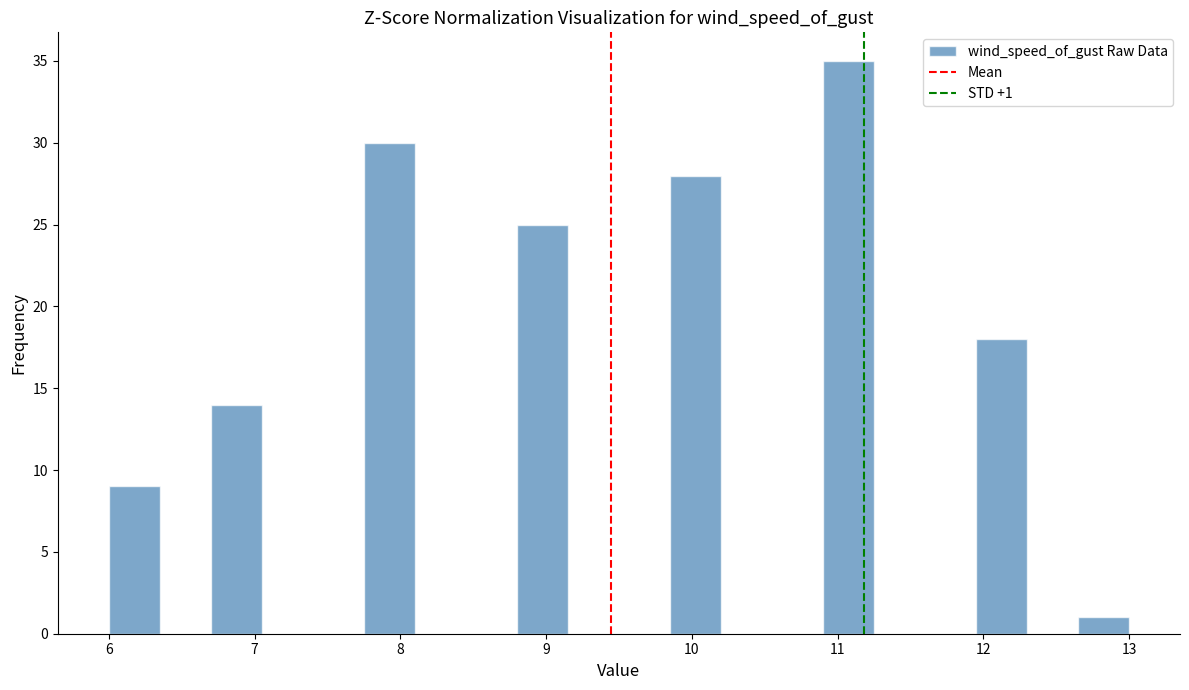

Read against the x-axis, roughly where is the centre of the tallest bar?

11.1